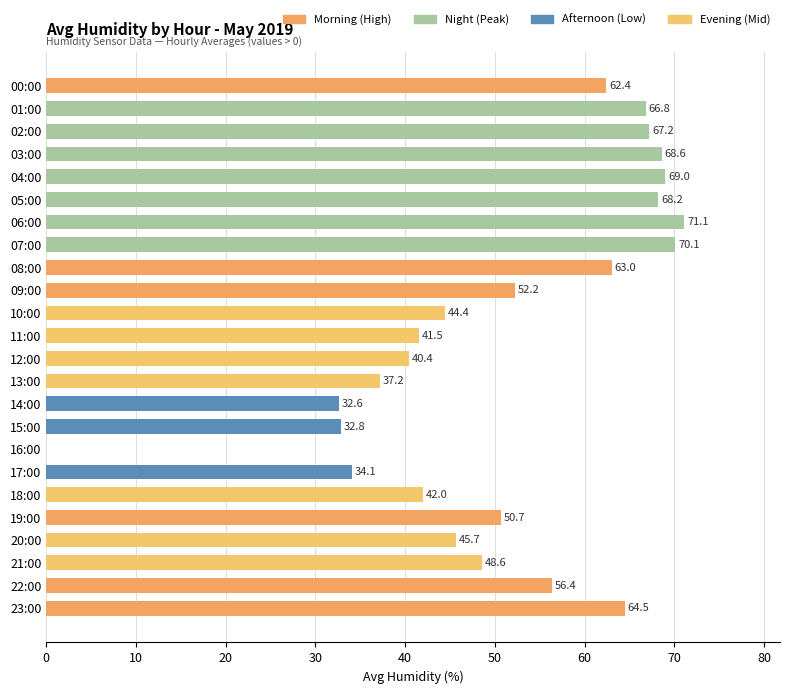

True or false: the data shows 37.2 at 13:00.

True